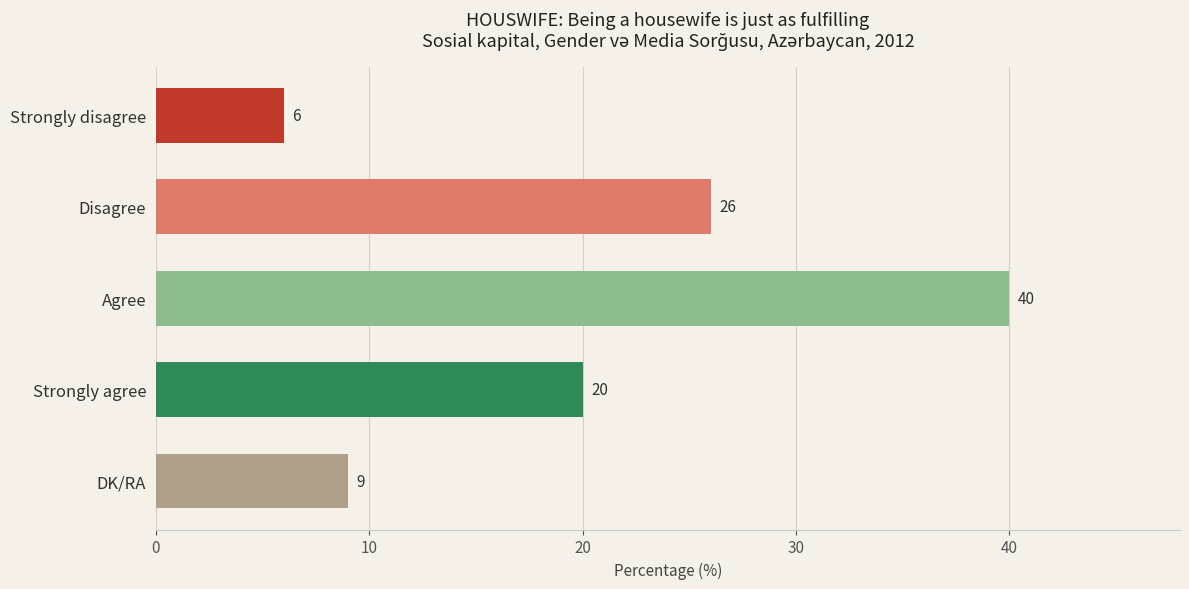

What is the sum of the values at Strongly agree and Strongly disagree?

26